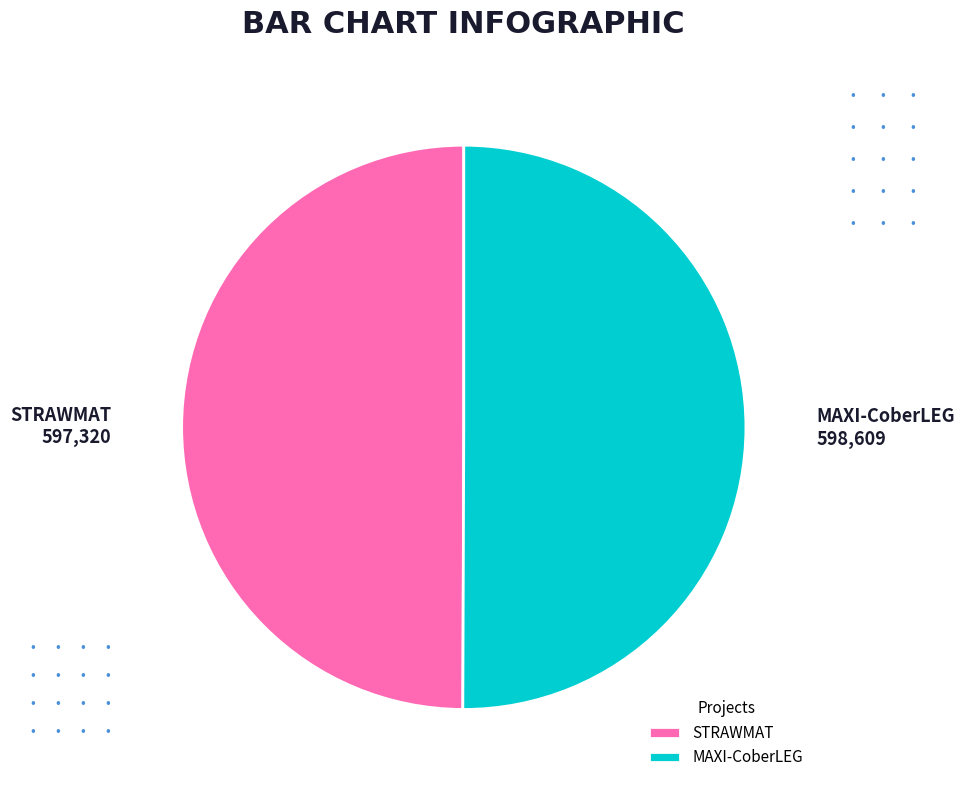

Approximately how many times larger is the value at STRAWMAT compared to MAXI-CoberLEG?

1.0